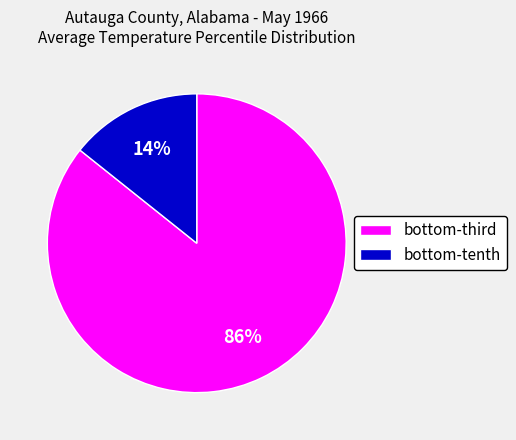

Is there a majority slice in this chart?

Yes